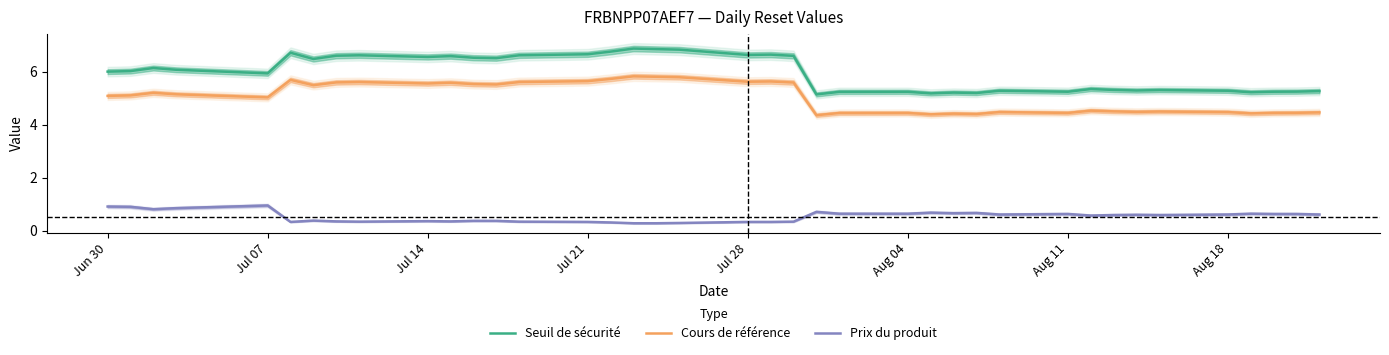

What is the lowest value of the Cours de référence series?

4.4